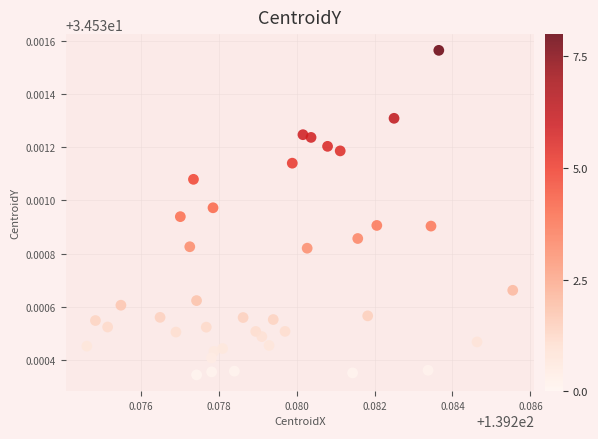

How many data points are displayed?

40